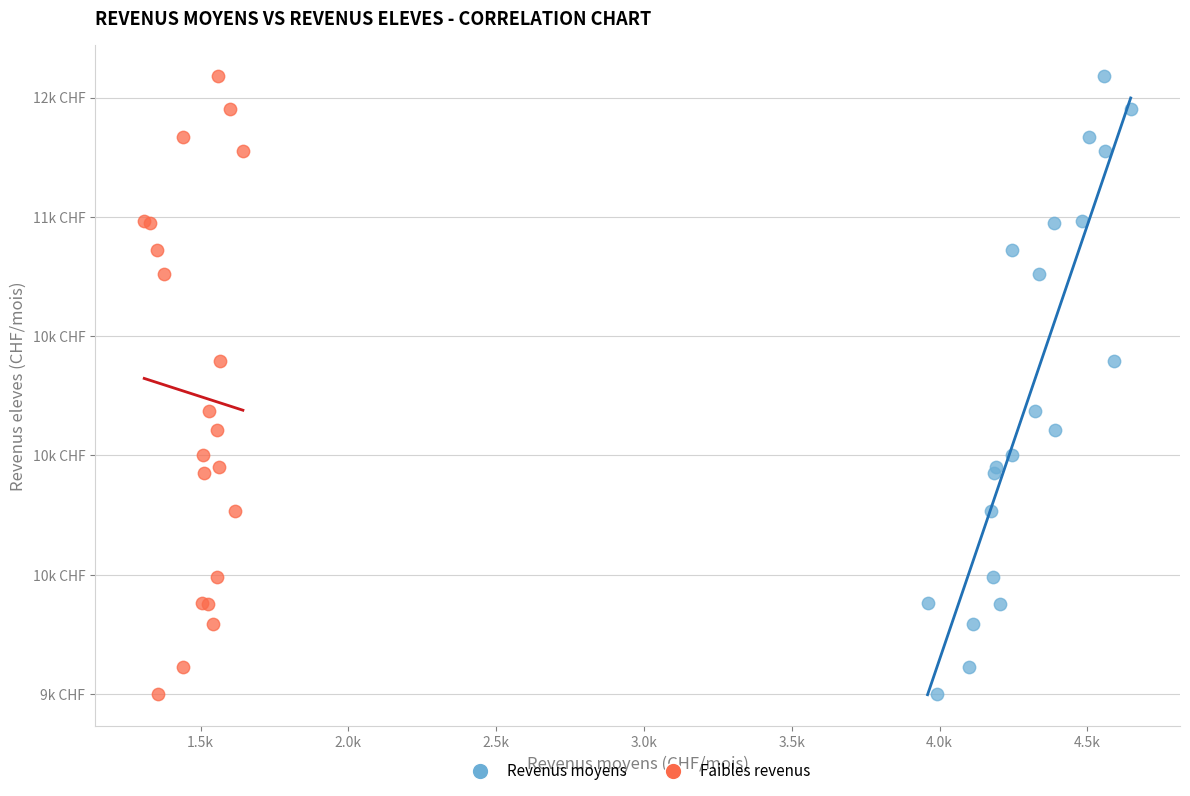

What are all the series names shown in the legend?

Revenus moyens, Faibles revenus